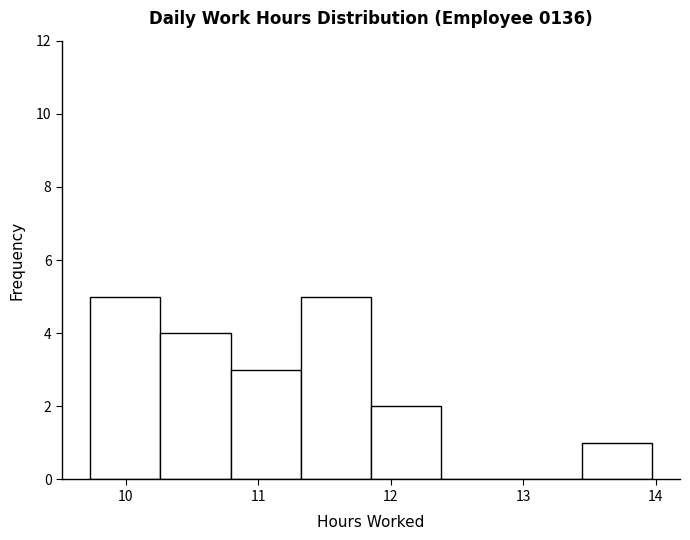

How tall is the bar that spans 13.44 to 13.97 on the x-axis? Neither the bar edges nor the heights are printed on the chart, so give them approximately, as read against the axes.

1